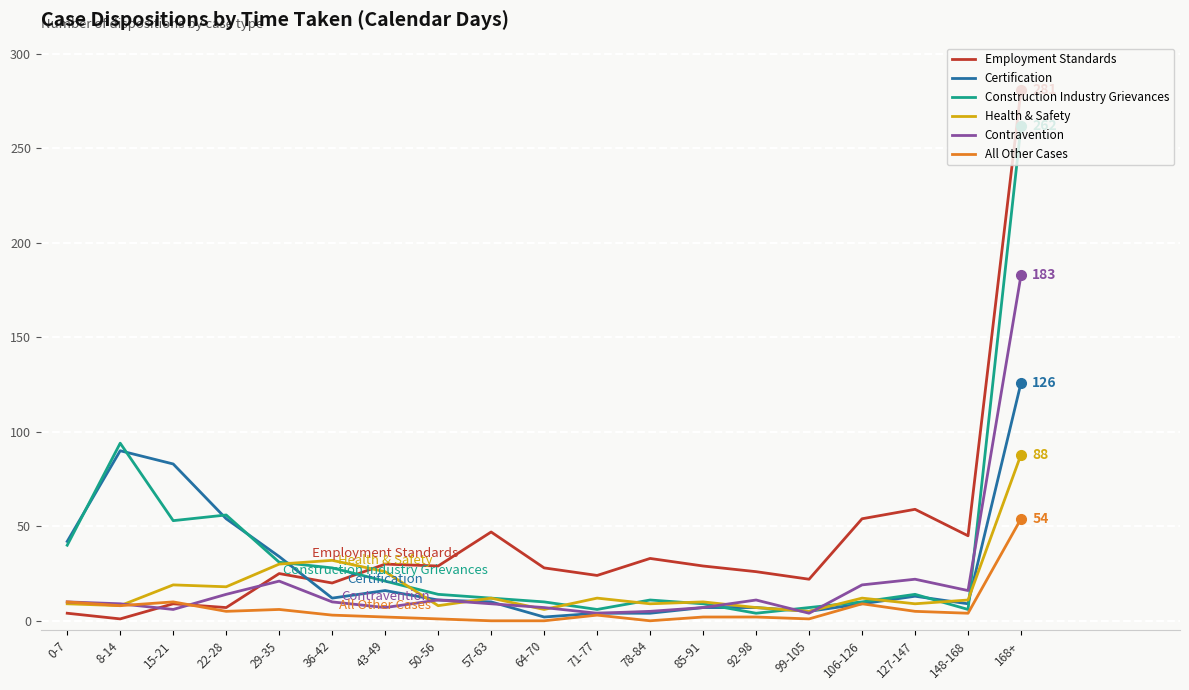

How many times do Employment Standards and Certification cross each other?

1